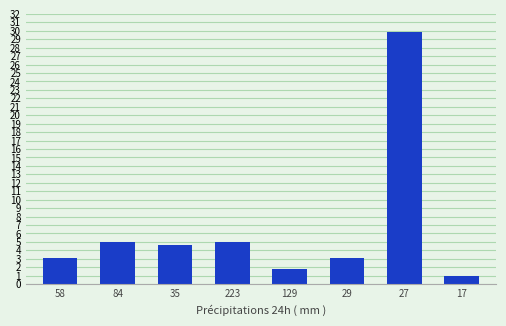

What is the average value?

6.7